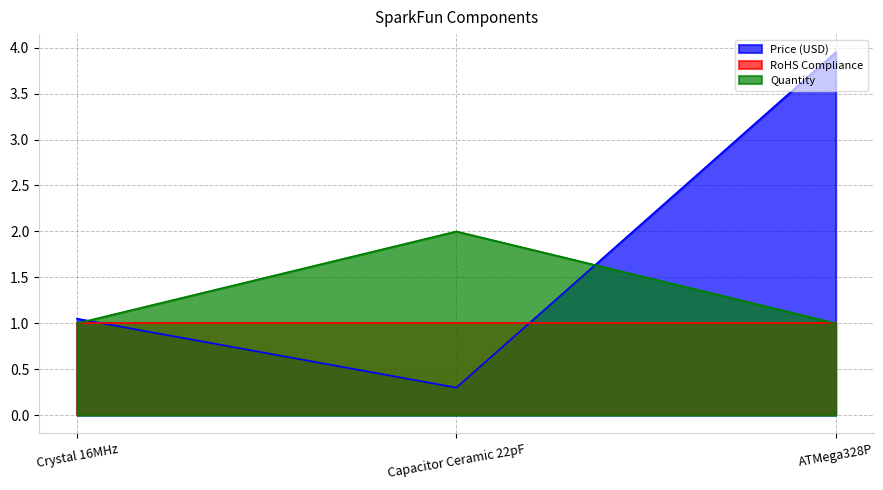

True or false: Quantity has a value of 1.0 at ATMega328P.

True